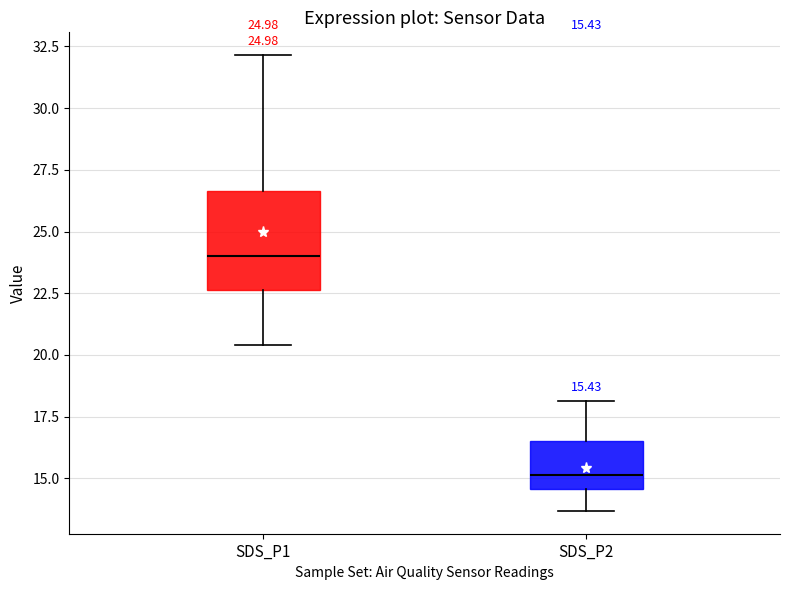

Which box's median line is the lowest?

SDS_P2